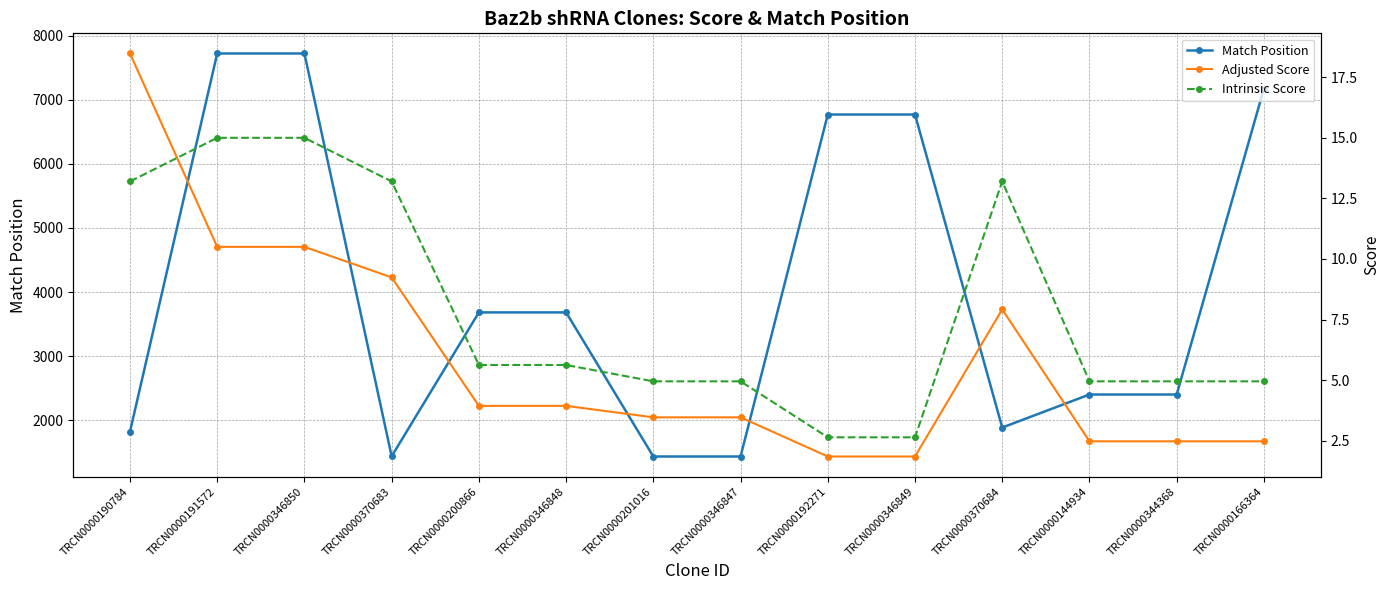

What is the difference between the Match Position values at TRCN0000191572 and TRCN0000346848?

4039